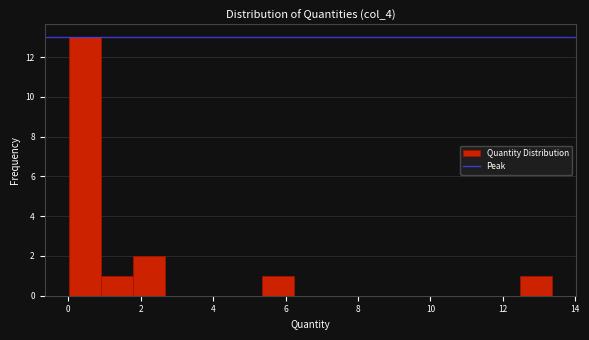

Which range on the x-axis has the tallest bar?

0.0 to 1.0